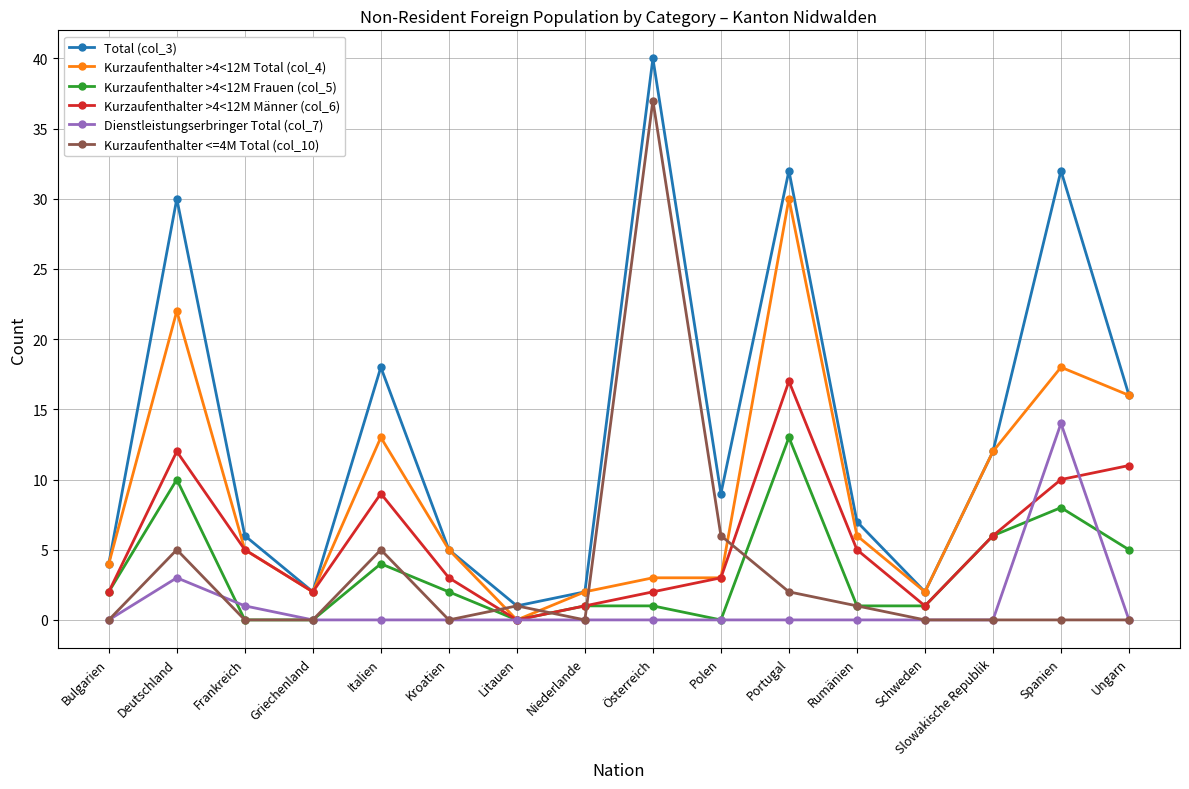

Between Niederlande and Portugal, which series saw the biggest shift?

Total (col_3)